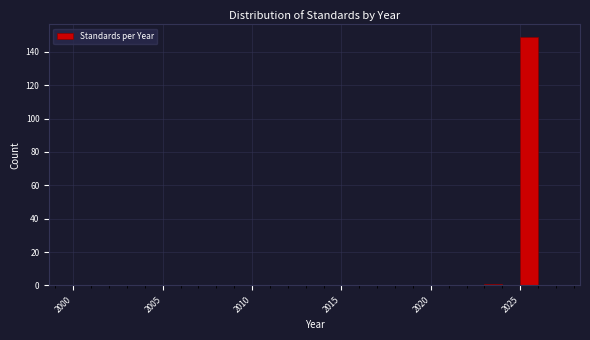

Around what value on the x-axis is the tallest bar? Give the approximate position of its centre, as read against the axis.

2025.5